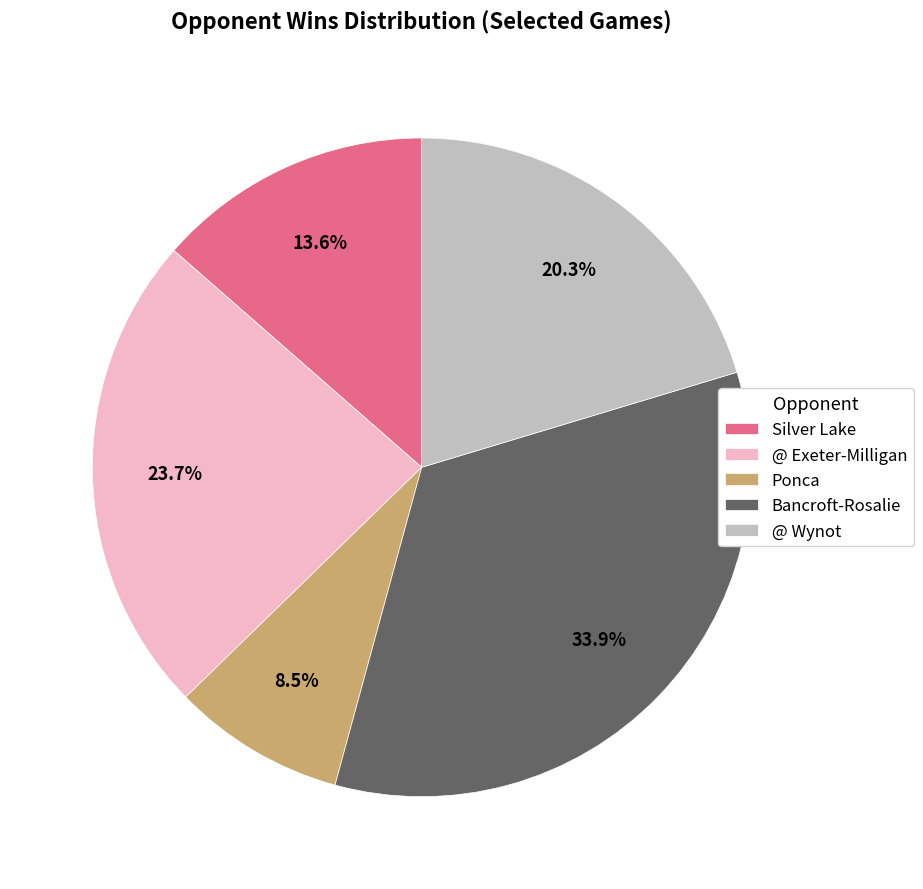

Rank the categories by value from lowest to highest.

Ponca, Silver Lake, @ Wynot, @ Exeter-Milligan, Bancroft-Rosalie